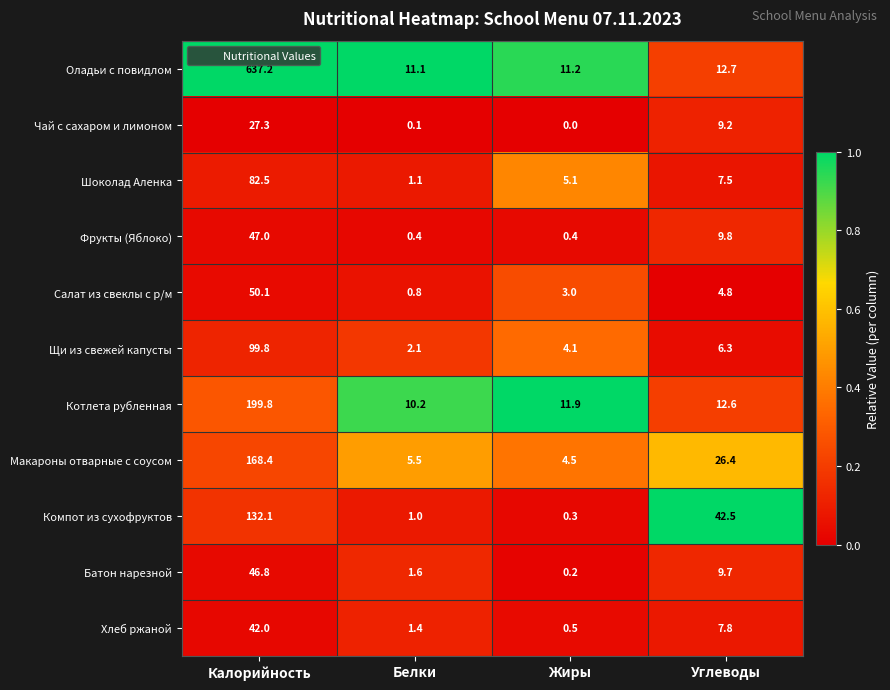

Which category has the highest value across all series?

Калорийность